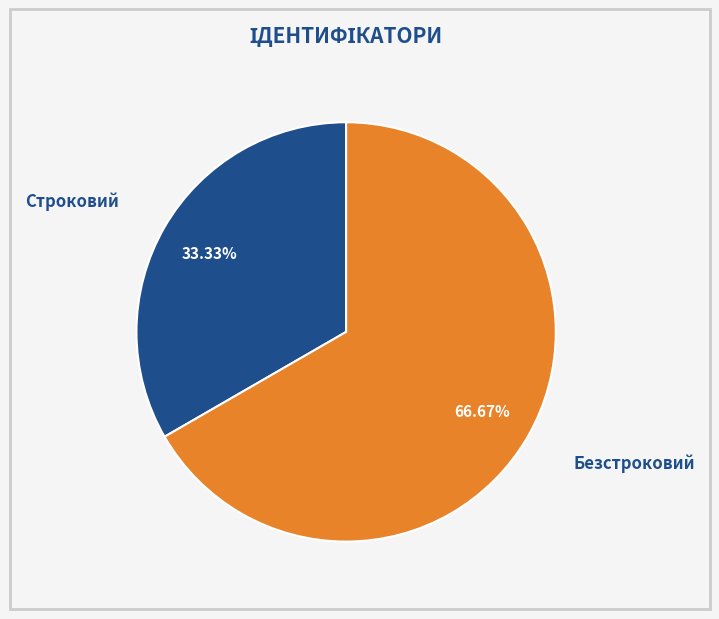

Does any single category account for the majority?

Yes